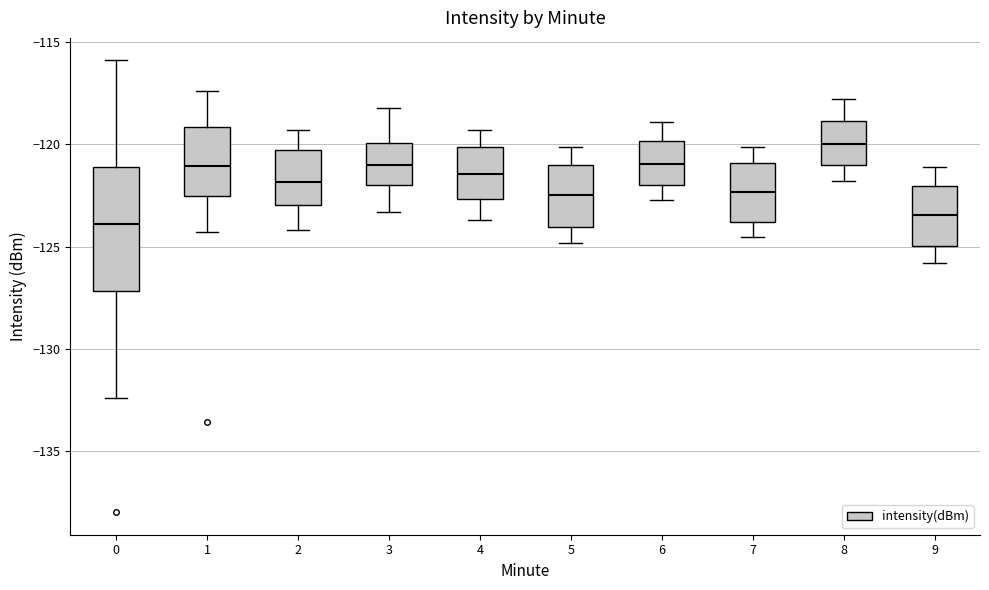

Reading left to right, read every box against the y-axis: the position of its median line, the range the box covers, and the ends of its whiskers. The values are not printed on the chart, so give them approximately, as read against the axis.

0: median -124.0, box -127.0 to -121.0, whiskers -132.5 to -116.0
1: median -121.0, box -122.5 to -119.0, whiskers -124.5 to -117.5
2: median -122.0, box -123.0 to -120.0, whiskers -124.0 to -119.5
3: median -121.0, box -122.0 to -120.0, whiskers -123.5 to -118.0
4: median -121.5, box -122.5 to -120.0, whiskers -123.5 to -119.5
5: median -122.5, box -124.0 to -121.0, whiskers -125.0 to -120.0
6: median -121.0, box -122.0 to -120.0, whiskers -122.5 to -119.0
7: median -122.5, box -124.0 to -121.0, whiskers -124.5 to -120.0
8: median -120.0, box -121.0 to -119.0, whiskers -122.0 to -118.0
9: median -123.5, box -125.0 to -122.0, whiskers -126.0 to -121.0